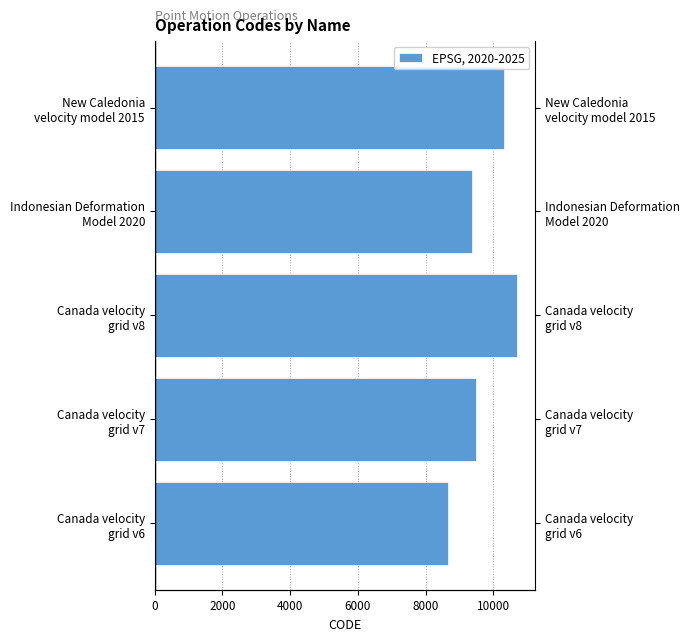

Reading right to left, list all the values displayed in this chart.

10323	9375	10707	9483	8676